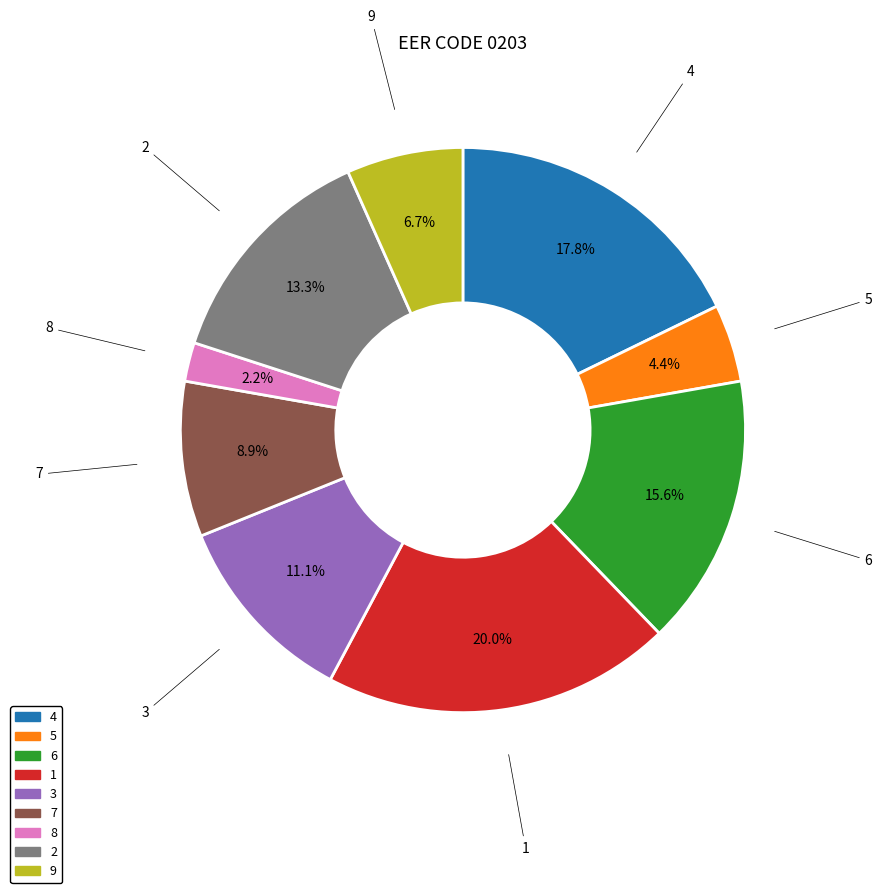

True or false: 3 accounts for 11% of the total.

True